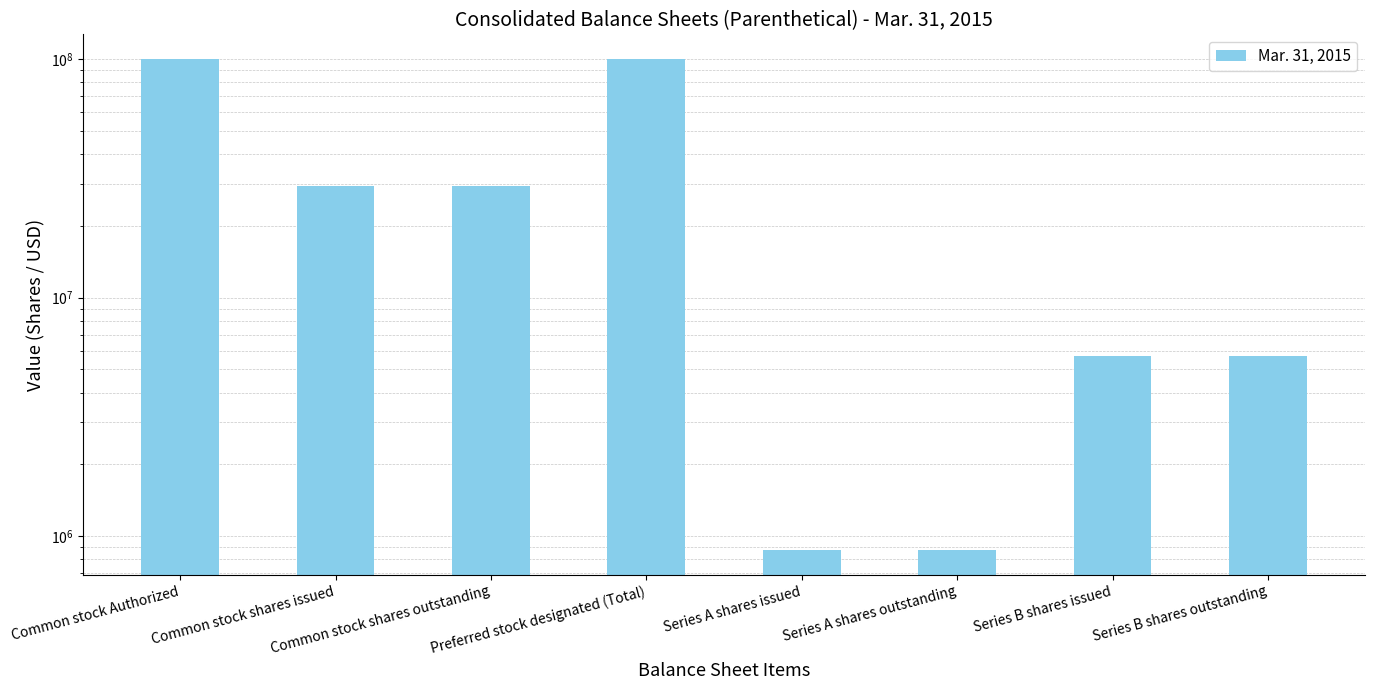

Reading left to right, list all the values displayed in this chart.

Common stock Authorized=100000000	Common stock shares issued=29234928	Common stock shares outstanding=29234928	Preferred stock designated (Total)=100000000	Series A shares issued=874176	Series A shares outstanding=874176	Series B shares issued=5694571	Series B shares outstanding=5694571